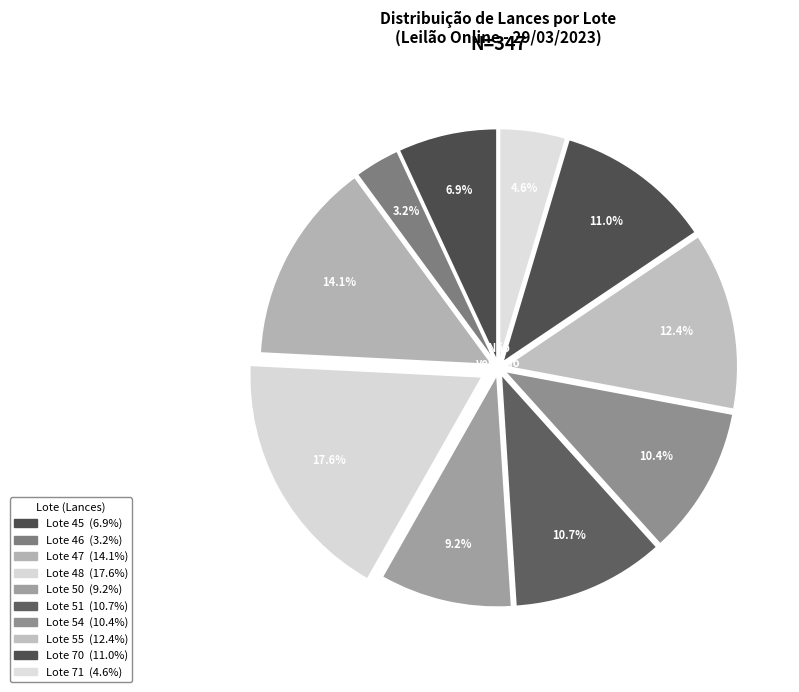

To the nearest percent, what is the combined percentage of Lote 45 and Lote 48?

24%